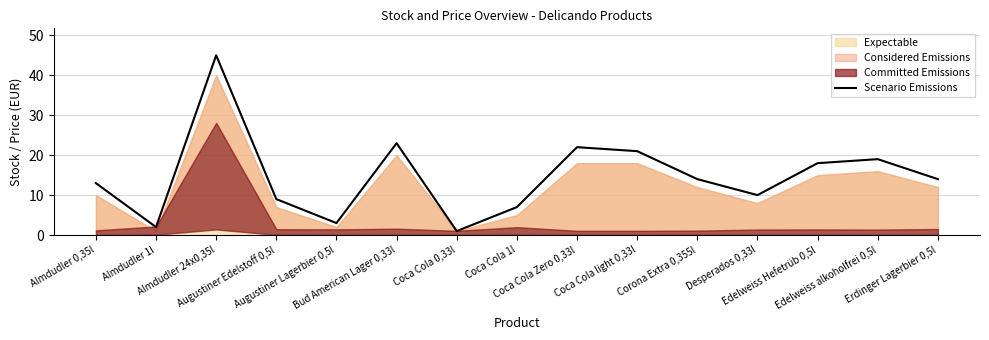

How many lines are shown in the chart?

1